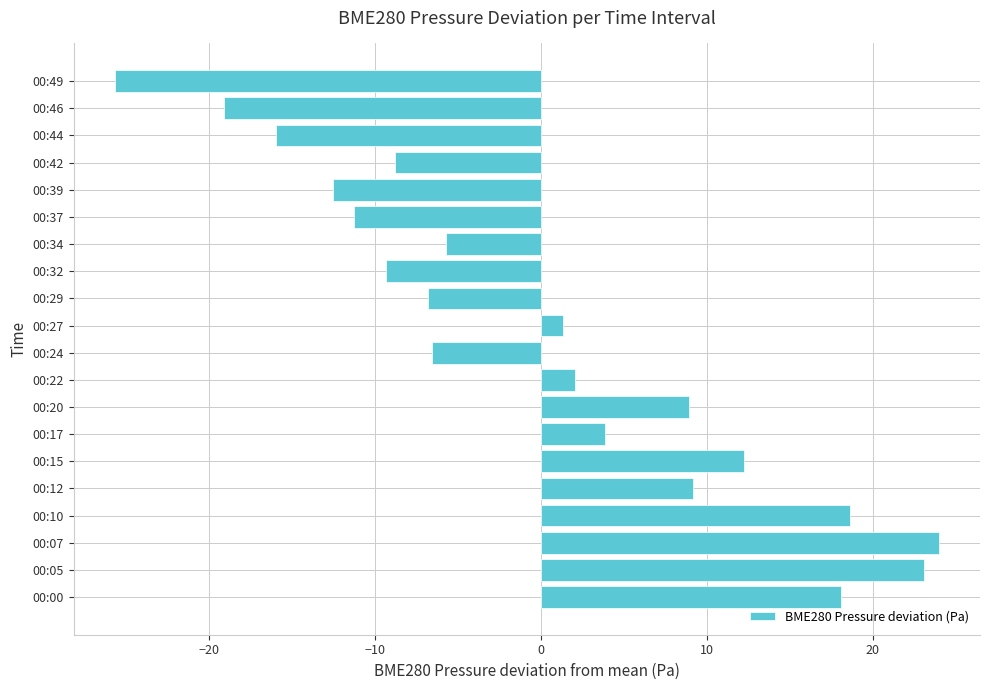

Is it true that the value at 00:12 is 9.2?

True